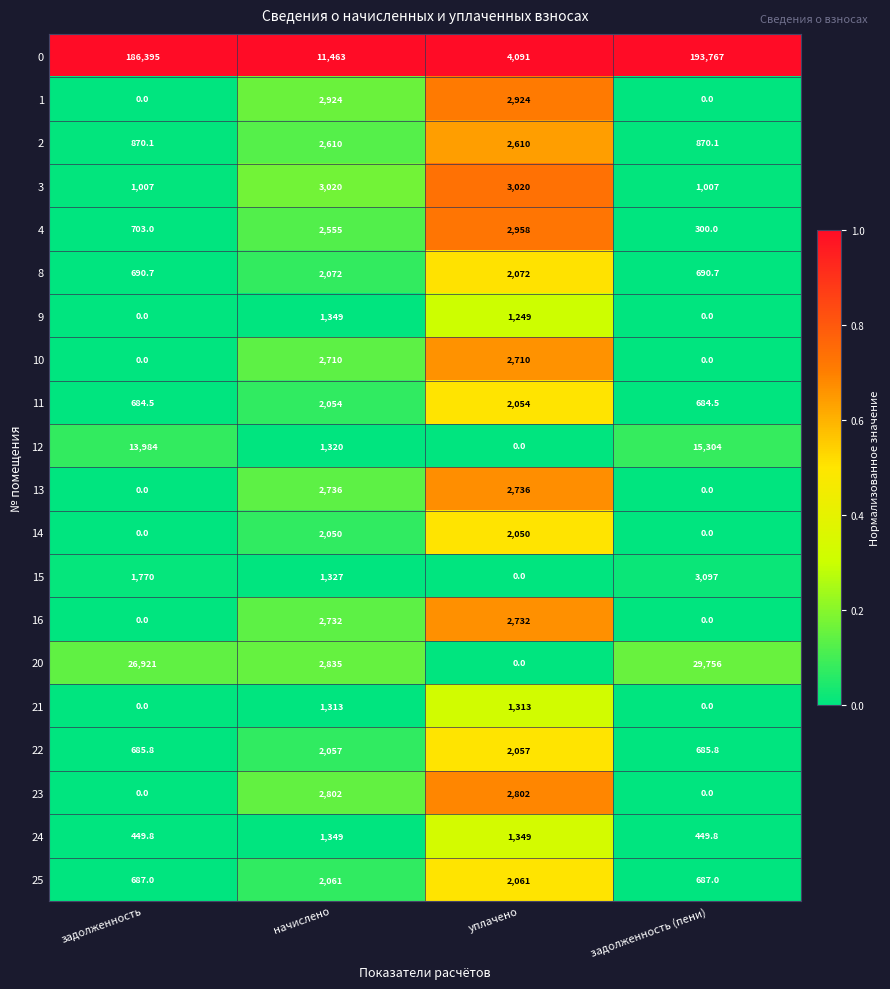

What is the spread (max minus min) of values at начислено?

10150.0